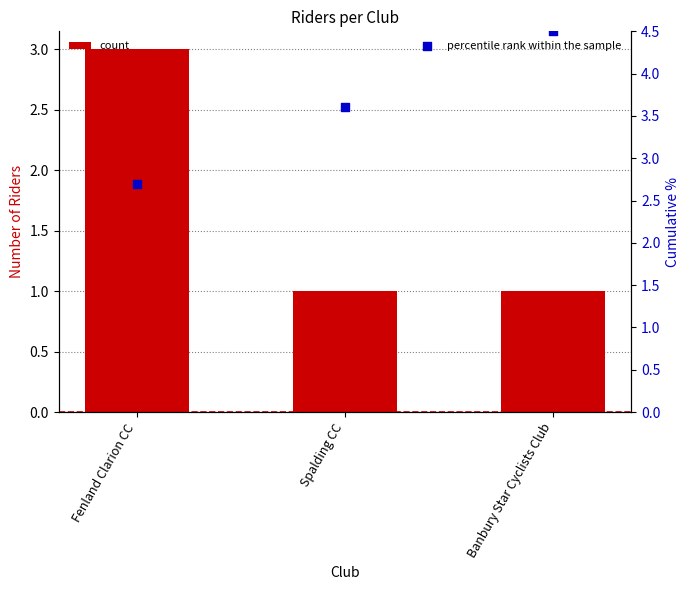

Which series reaches the maximum Y coordinate?

percentile rank within the sample